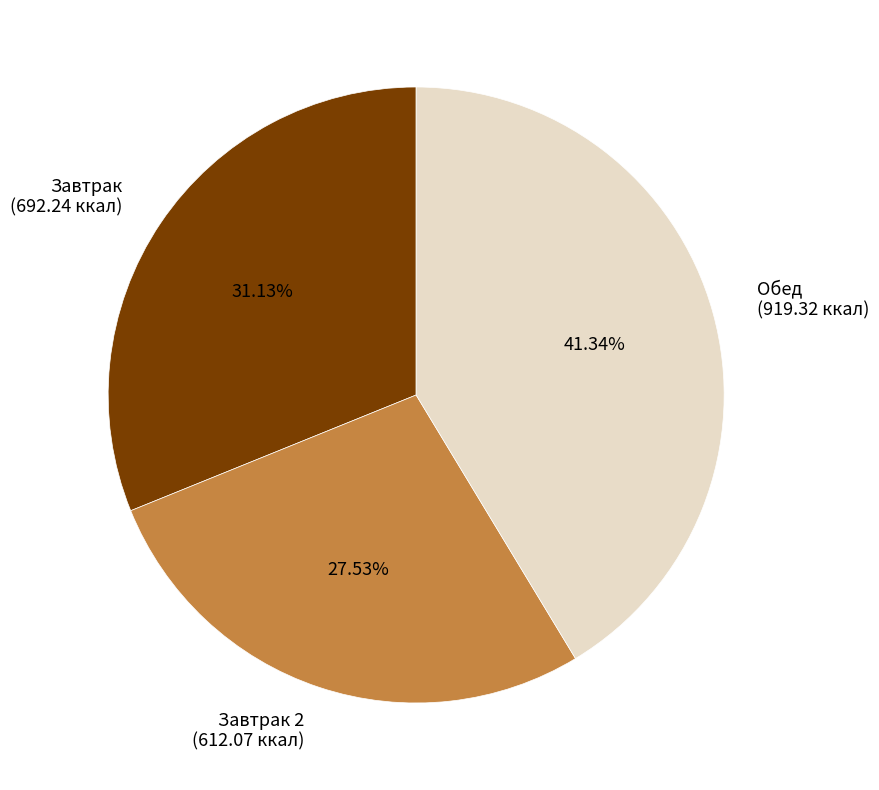

Which category has the biggest portion of the pie?

Обед